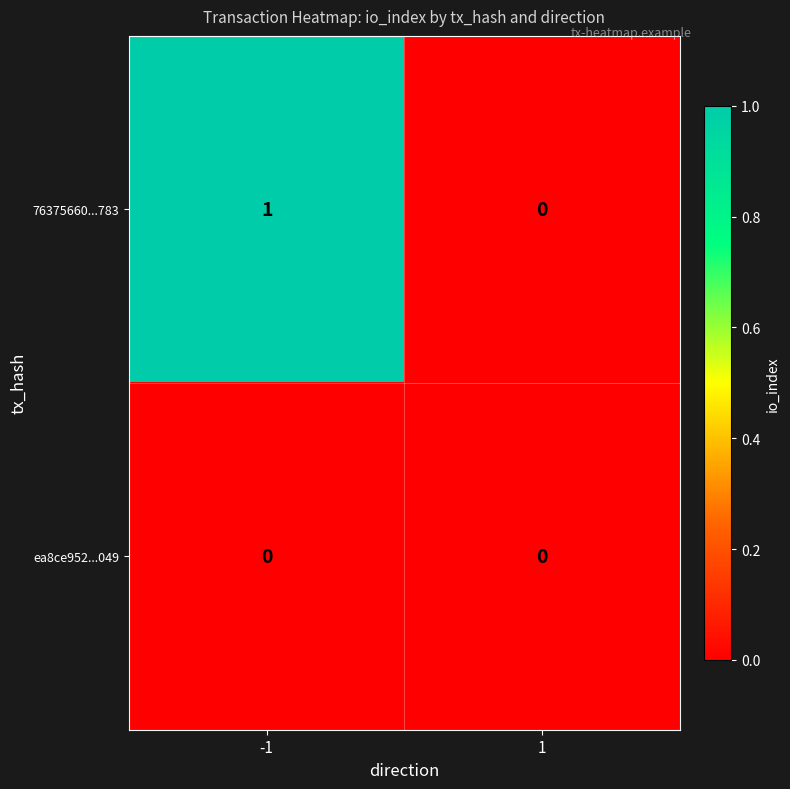

Is it true that ea8ce952...049 equals 0 at -1?

True